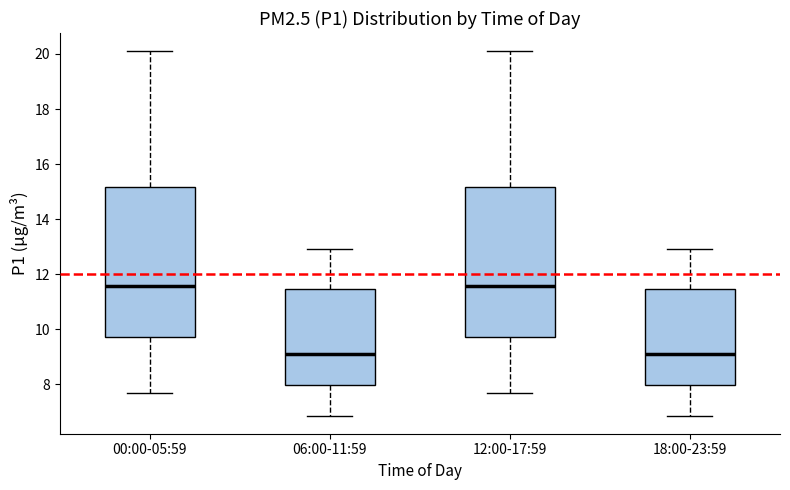

Where is the upper edge of the box for 12:00-17:59 on the y-axis? The values are not printed on the chart, so give them approximately, as read against the axis.

15.2